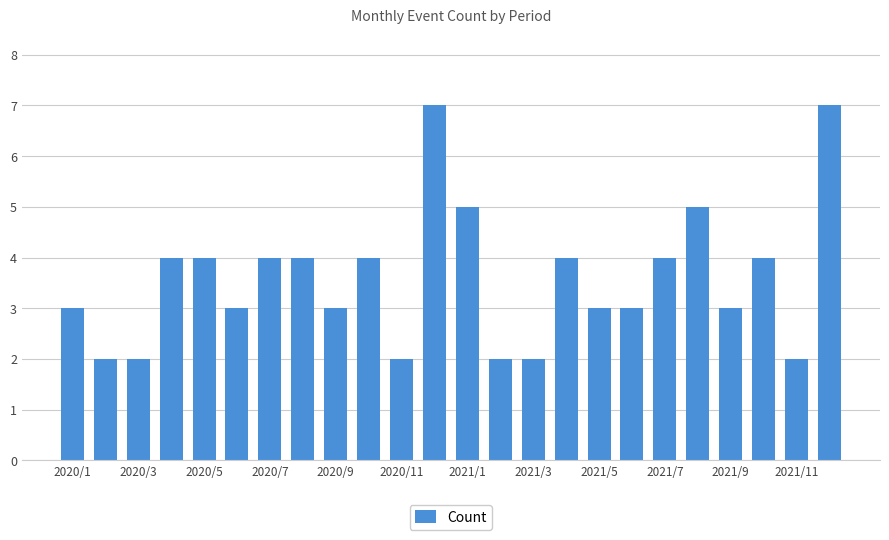

What is the value of the 15th bar from the left?

2